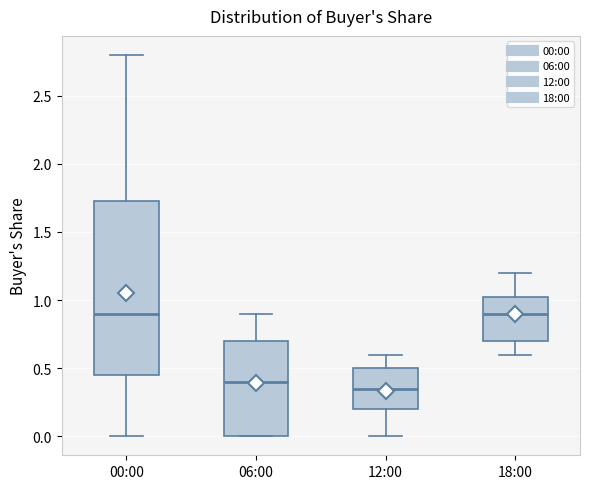

Reading left to right, read every box against the y-axis: the position of its median line, the range the box covers, and the ends of its whiskers. The values are not printed on the chart, so give them approximately, as read against the axis.

00:00: median 0.90, box 0.45 to 1.75, whiskers 0.00 to 2.80
06:00: median 0.40, box 0.00 to 0.70, whiskers 0.00 to 0.90
12:00: median 0.35, box 0.20 to 0.50, whiskers 0.00 to 0.60
18:00: median 0.90, box 0.70 to 1.05, whiskers 0.60 to 1.20